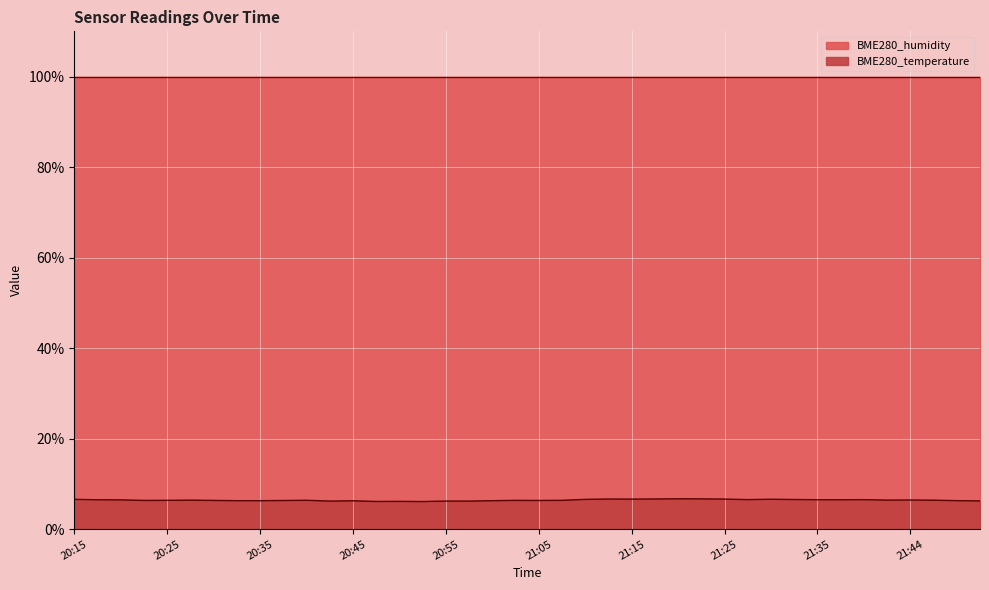

True or false: the data shows 6.6 at 21:15.

True